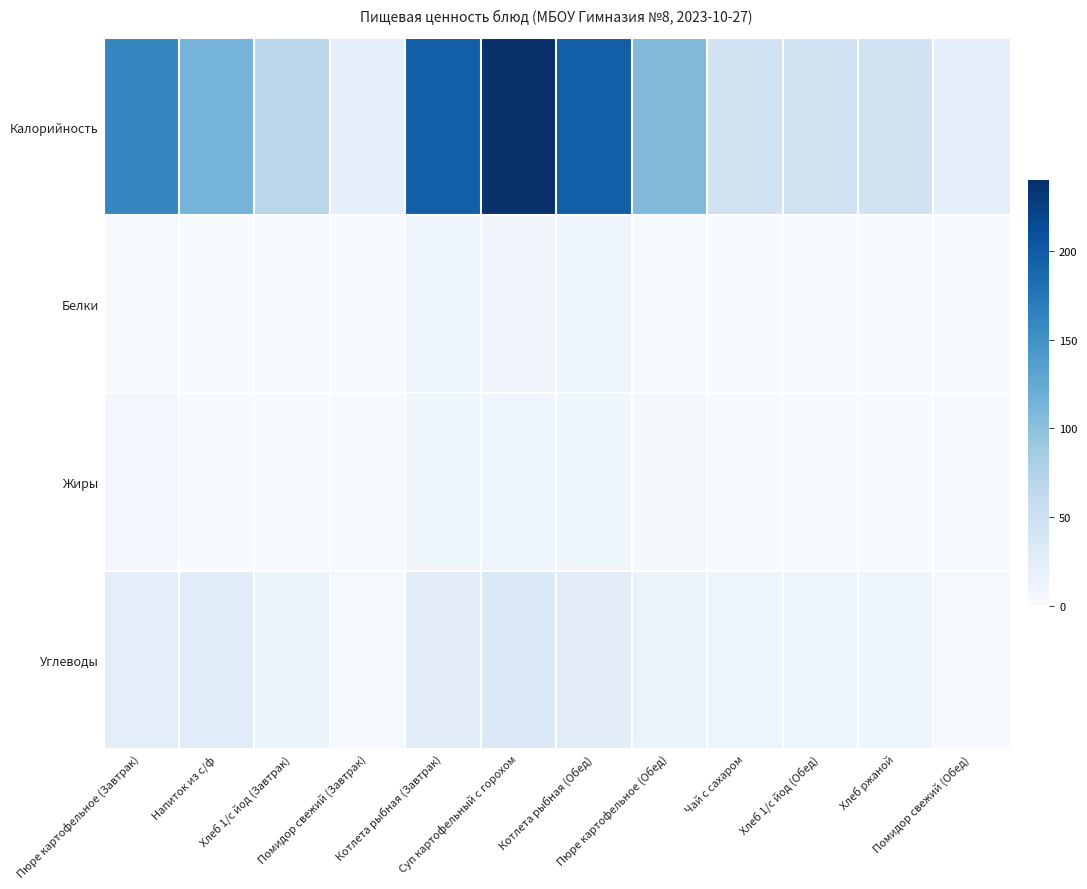

Reading left to right, extract all data points from this chart.

Калорийность: Пюре картофельное (Завтрак)=160.4	Напиток из с/ф=113.8	Хлеб 1/с йод (Завтрак)=68.4	Помидор свежий (Завтрак)=21.5	Котлета рыбная (Завтрак)=195.9	Суп картофельный с горохом=239.8	Котлета рыбная (Обед)=195.9	Пюре картофельное (Обед)=107.0	Чай с сахаром=45.1	Хлеб 1/с йод (Обед)=46.4	Хлеб ржаной=46.4	Помидор свежий (Обед)=21.5
Белки: Пюре картофельное (Завтрак)=3.2	Напиток из с/ф=0.6	Хлеб 1/с йод (Завтрак)=2.5	Помидор свежий (Завтрак)=0.5	Котлета рыбная (Завтрак)=10.4	Суп картофельный с горохом=8.3	Котлета рыбная (Обед)=10.4	Пюре картофельное (Обед)=2.1	Чай с сахаром=0.0	Хлеб 1/с йод (Обед)=1.1	Хлеб ржаной=1.1	Помидор свежий (Обед)=0.5
Жиры: Пюре картофельное (Завтрак)=6.1	Напиток из с/ф=0.0	Хлеб 1/с йод (Завтрак)=0.4	Помидор свежий (Завтрак)=1.1	Котлета рыбная (Завтрак)=8.9	Суп картофельный с горохом=9.9	Котлета рыбная (Обед)=8.9	Пюре картофельное (Обед)=4.0	Чай с сахаром=0.0	Хлеб 1/с йод (Обед)=0.2	Хлеб ржаной=0.2	Помидор свежий (Обед)=1.1
Углеводы: Пюре картофельное (Завтрак)=23.3	Напиток из с/ф=27.9	Хлеб 1/с йод (Завтрак)=14.4	Помидор свежий (Завтрак)=1.9	Котлета рыбная (Завтрак)=26.8	Суп картофельный с горохом=33.6	Котлета рыбная (Обед)=26.8	Пюре картофельное (Обед)=15.5	Чай с сахаром=11.3	Хлеб 1/с йод (Обед)=9.6	Хлеб ржаной=9.6	Помидор свежий (Обед)=1.9